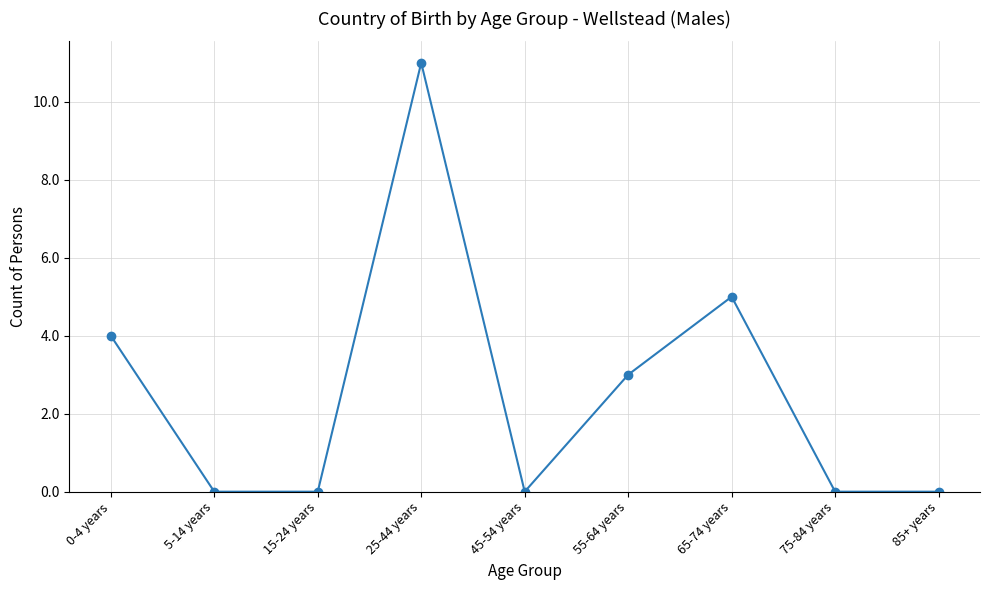

Where is the first local maximum?

25-44 years